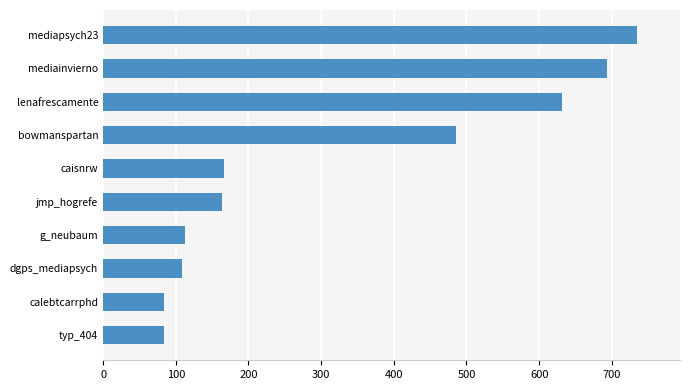

Between mediainvierno and dgps_mediapsych, which is larger?

mediainvierno